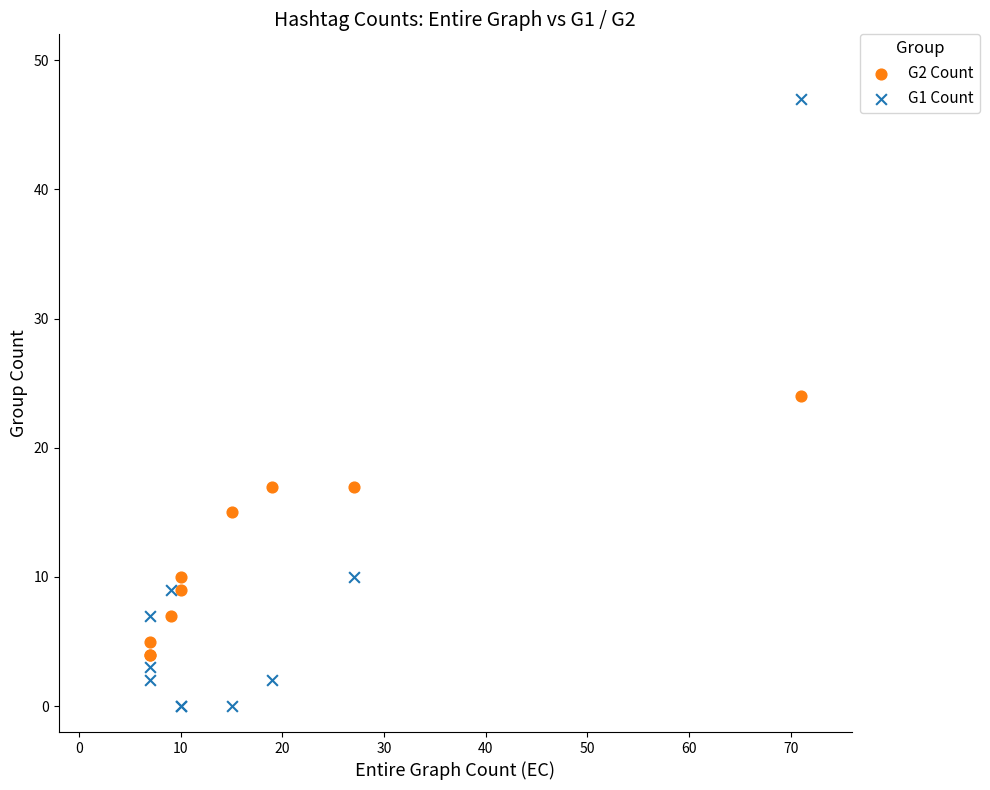

What are all the series names shown in the legend?

G2 Count, G1 Count